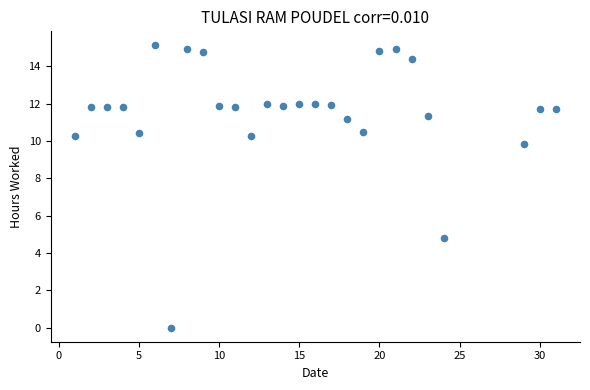

What is the range of Y values (max minus min)?

15.1